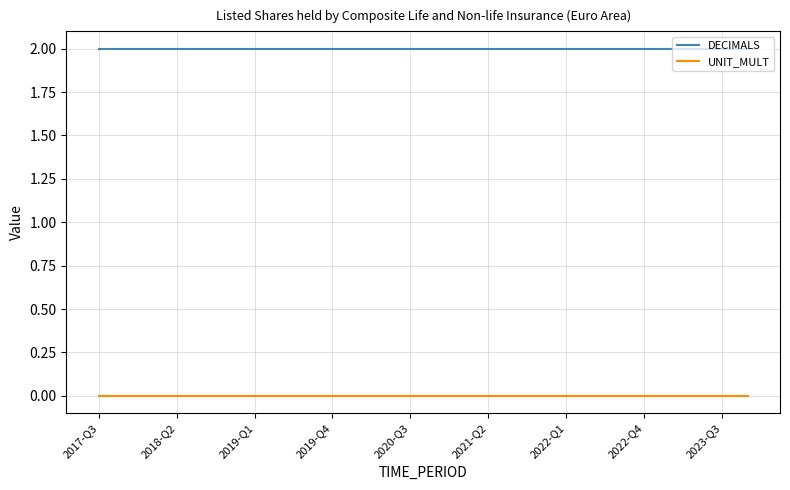

True or false: DECIMALS and UNIT_MULT cross at least once.

False